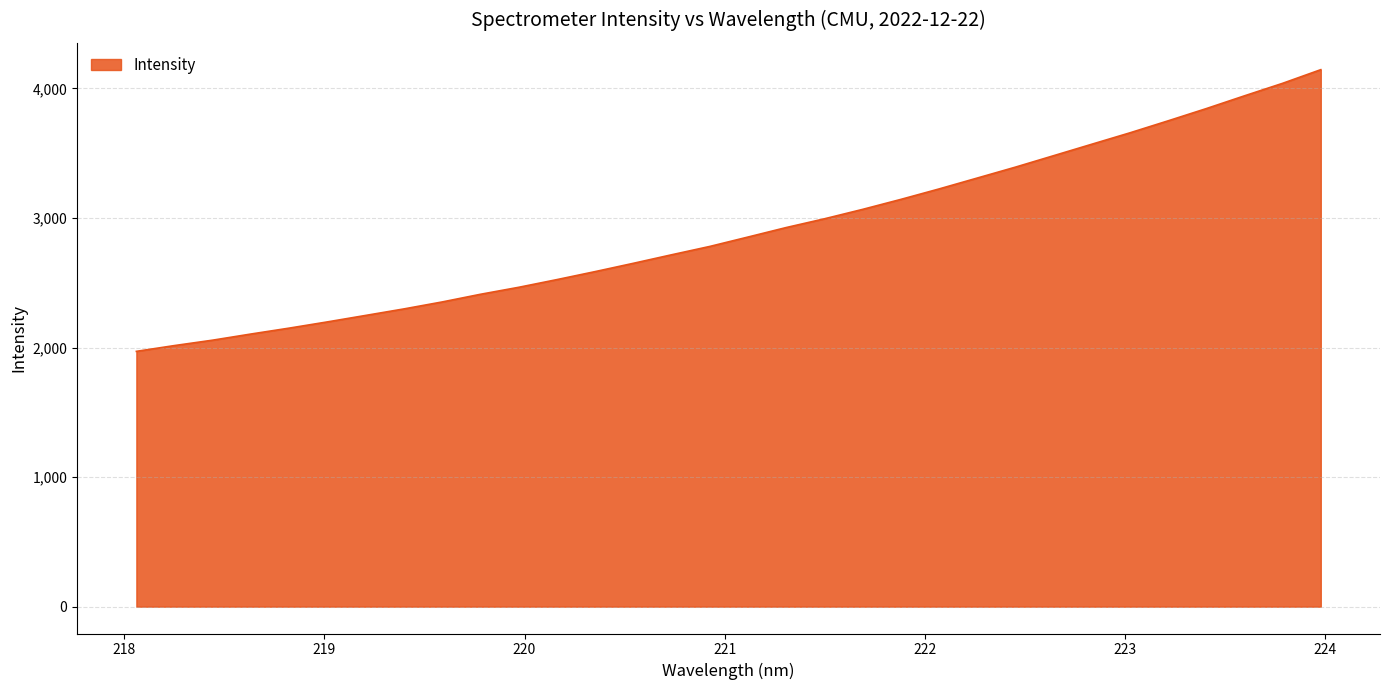

What is the difference between the maximum and minimum values?

2174.2